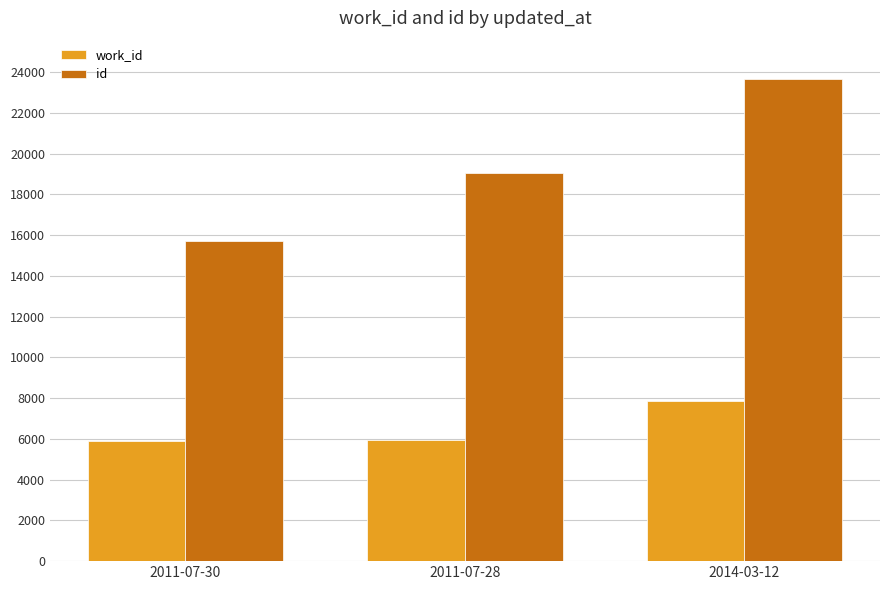

What position from the left is 2011-07-28?

2